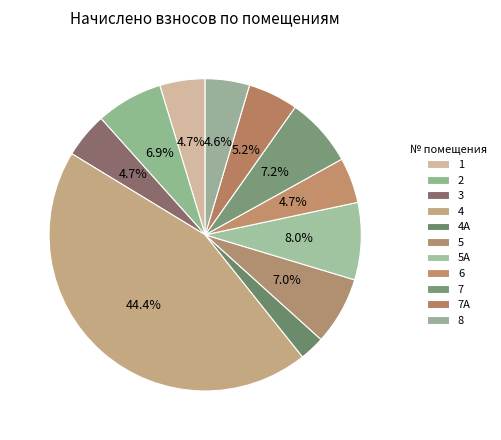

How many segments does this pie chart have?

11